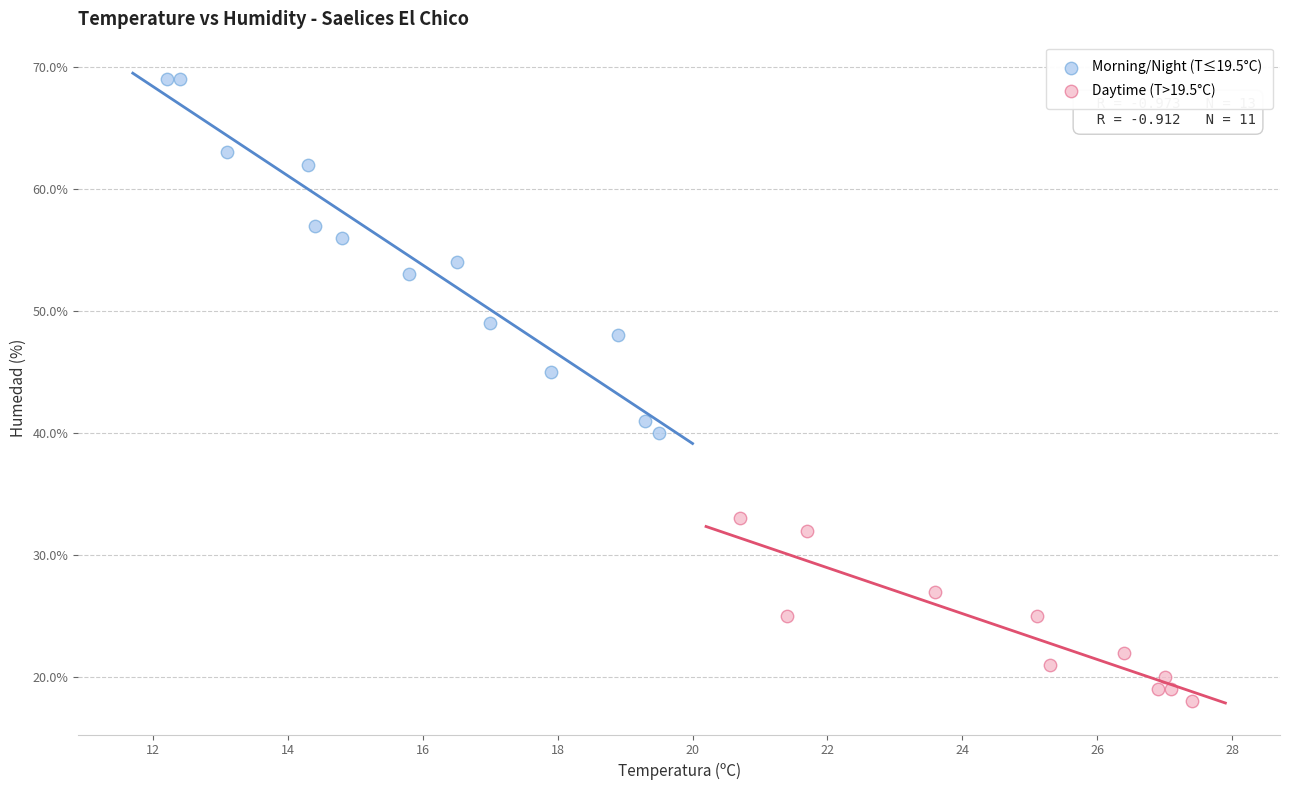

Which series has the largest Y range (max minus min)?

Morning/Night (T≤19.5°C)